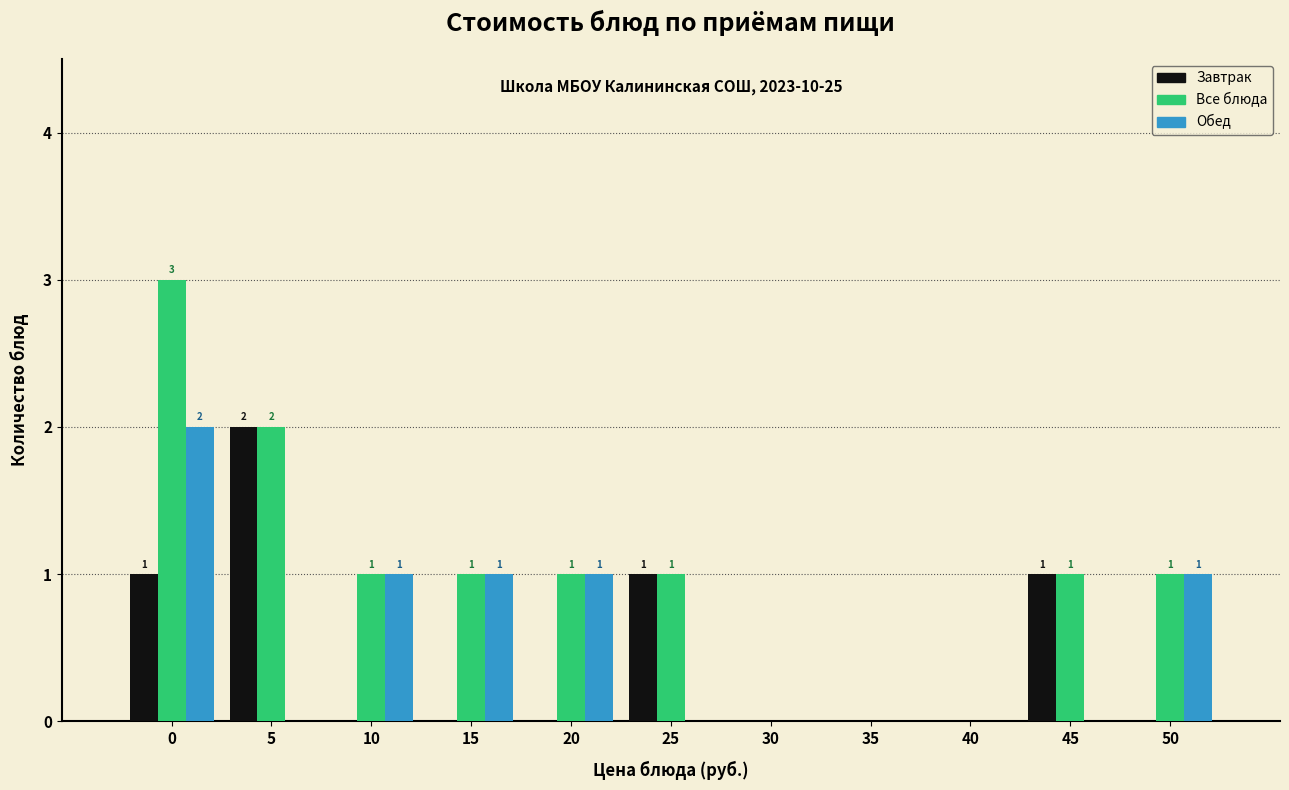

Reading left to right, extract all data points from this chart.

Завтрак: 0=1	5=2	10=0	15=0	20=0	25=1	30=0	35=0	40=0	45=1	50=0
Все блюда: 0=3	5=2	10=1	15=1	20=1	25=1	30=0	35=0	40=0	45=1	50=1
Обед: 0=2	5=0	10=1	15=1	20=1	25=0	30=0	35=0	40=0	45=0	50=1